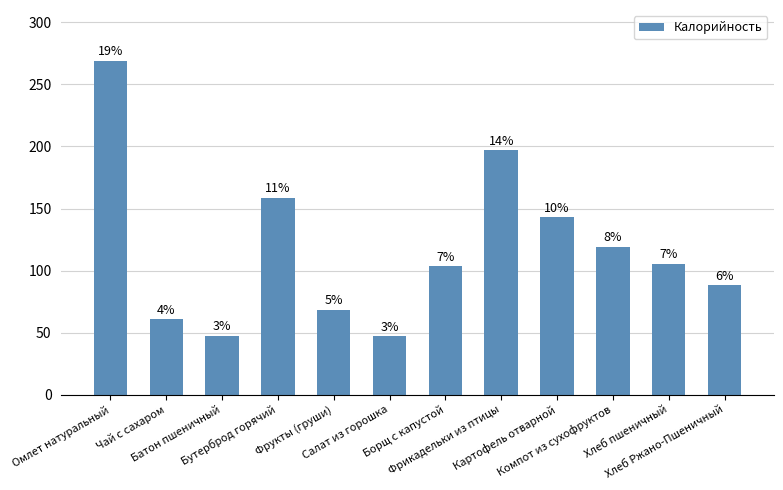

Reading right to left, what are all the values shown in this chart?

Хлеб Ржано-Пшеничный=88.0	Хлеб пшеничный=105.5	Компот из сухофруктов=119.2	Картофель отварной=143.1	Фрикадельки из птицы=197.0	Борщ с капустой=103.4	Салат из горошка=47.0	Фрукты (груши)=68.6	Бутерброд горячий=158.8	Батон пшеничный=47.6	Чай с сахаром=61.0	Омлет натуральный=269.0